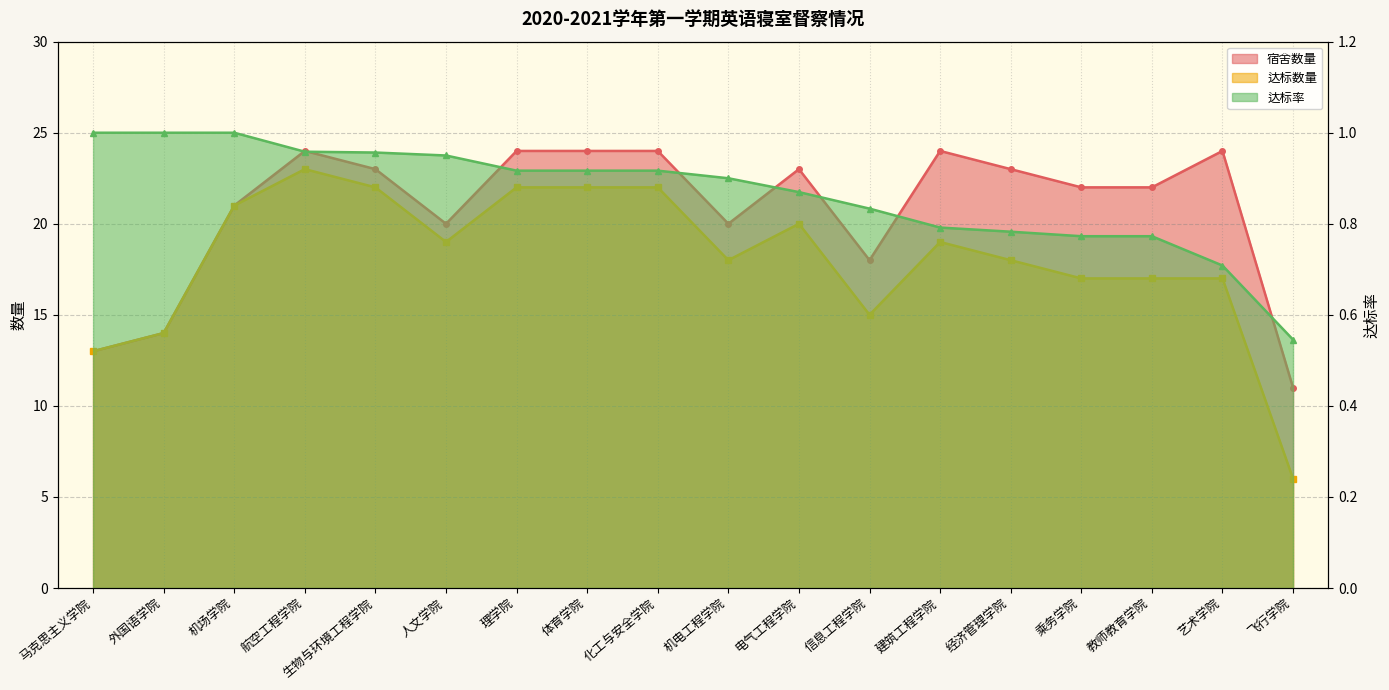

List the labels in order of 达标数量 value, smallest first.

飞行学院, 马克思主义学院, 外国语学院, 信息工程学院, 乘务学院, 教师教育学院, 艺术学院, 机电工程学院, 经济管理学院, 人文学院, 建筑工程学院, 电气工程学院, 机场学院, 生物与环境工程学院, 理学院, 体育学院, 化工与安全学院, 航空工程学院